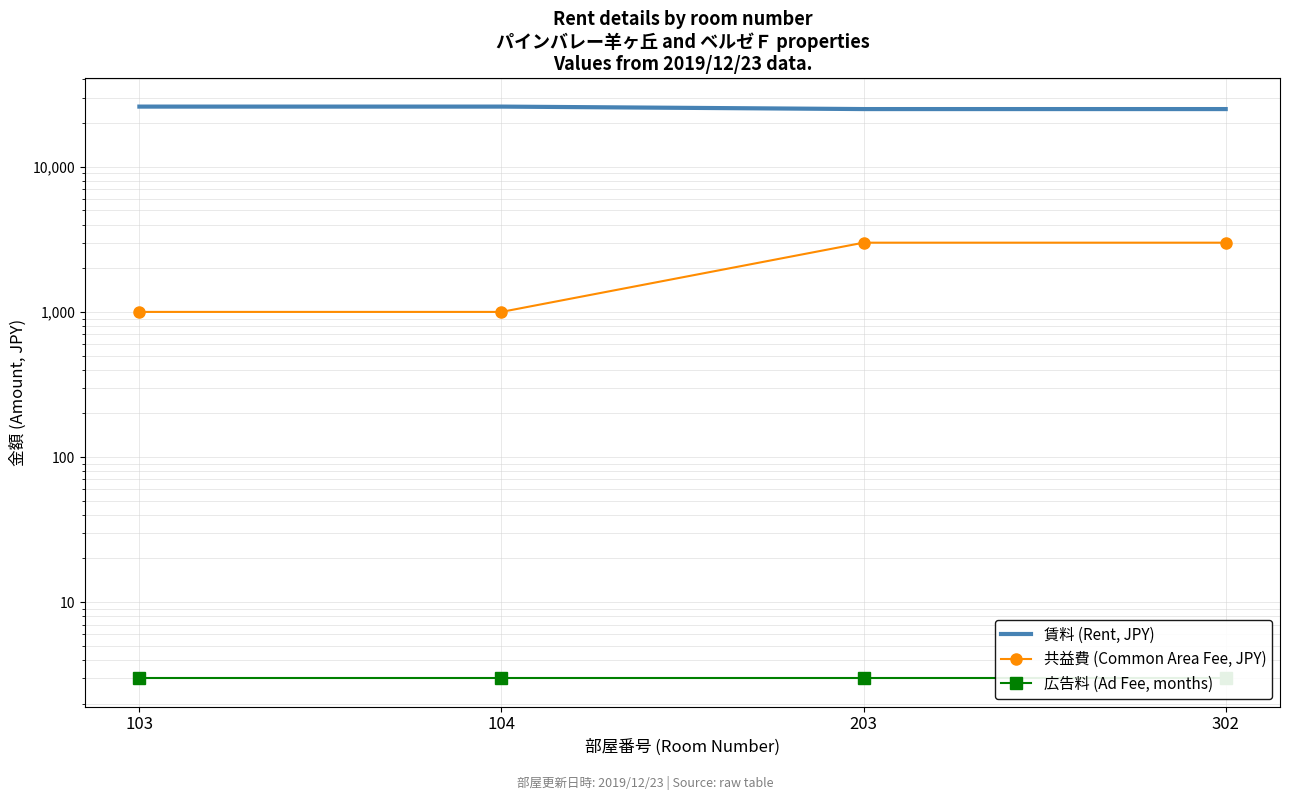

Is it true that 賃料 (Rent, JPY) equals 6128 at 203?

False